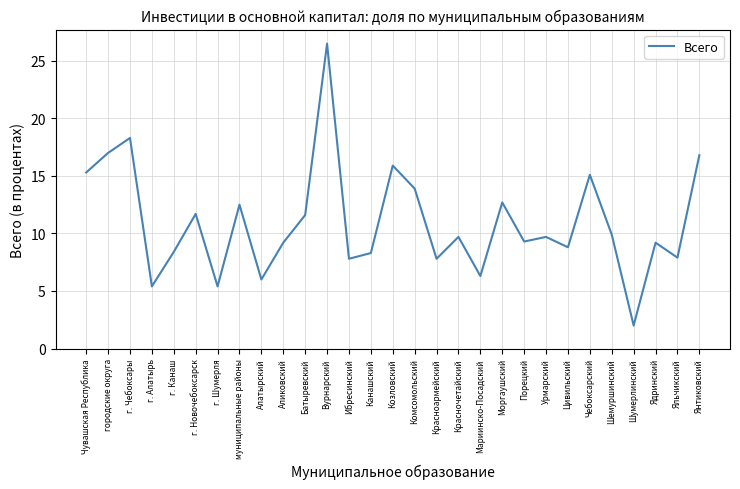

Read the value at Козловский.

15.9